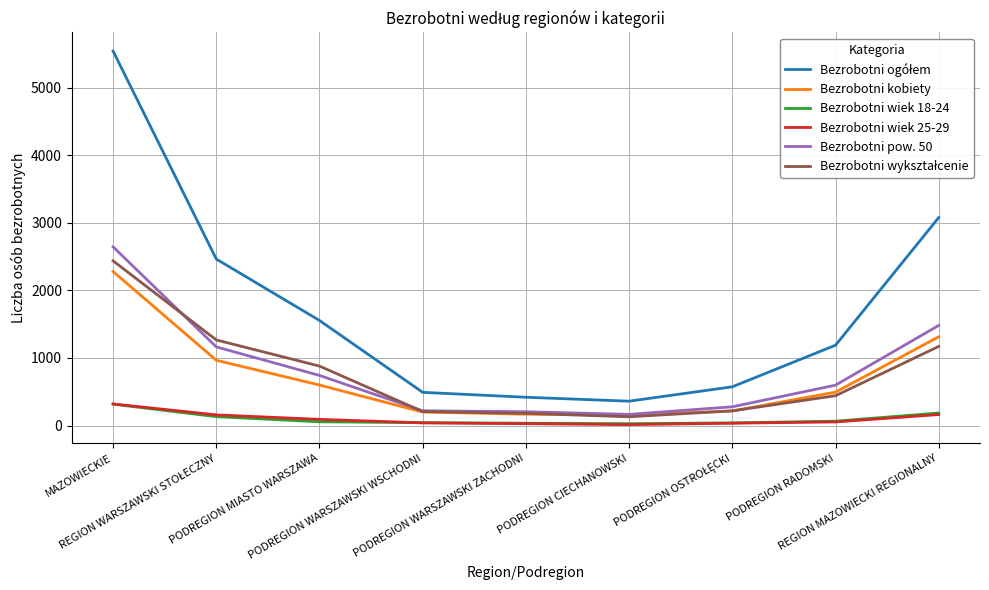

What is the lowest value of the Bezrobotni kobiety series?

156